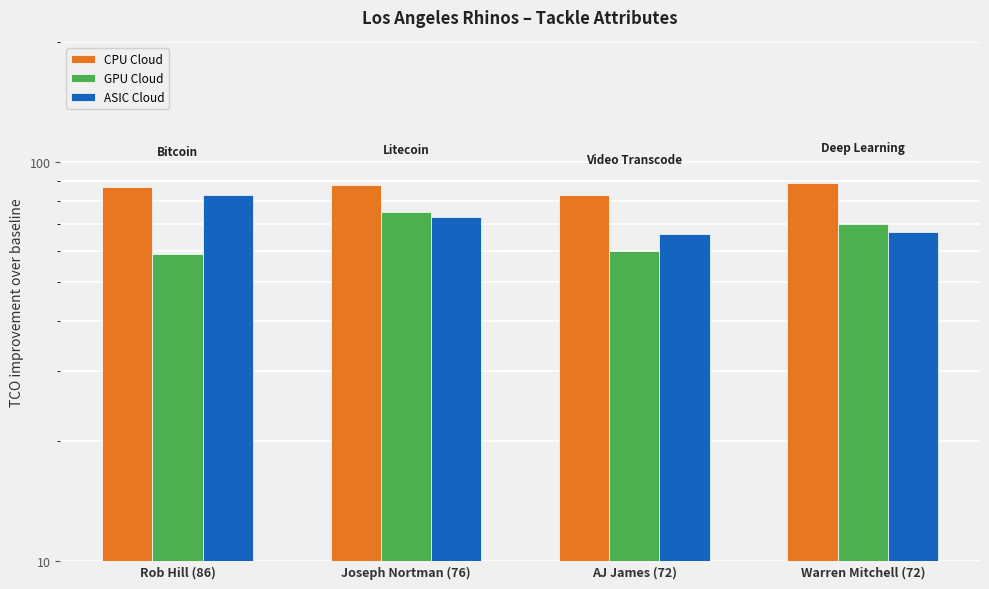

At which label does GPU Cloud first exceed 70?

Joseph Nortman (76)